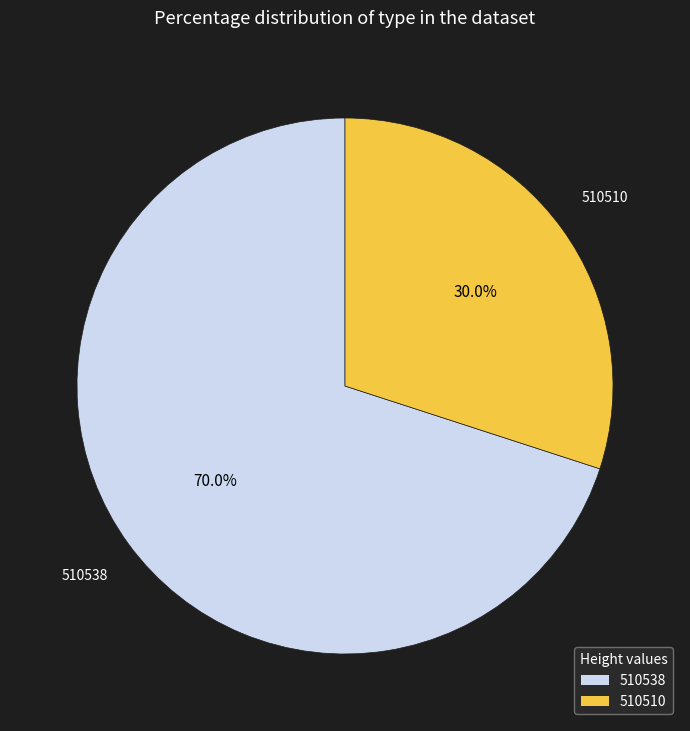

Which category has the biggest portion of the pie?

510538